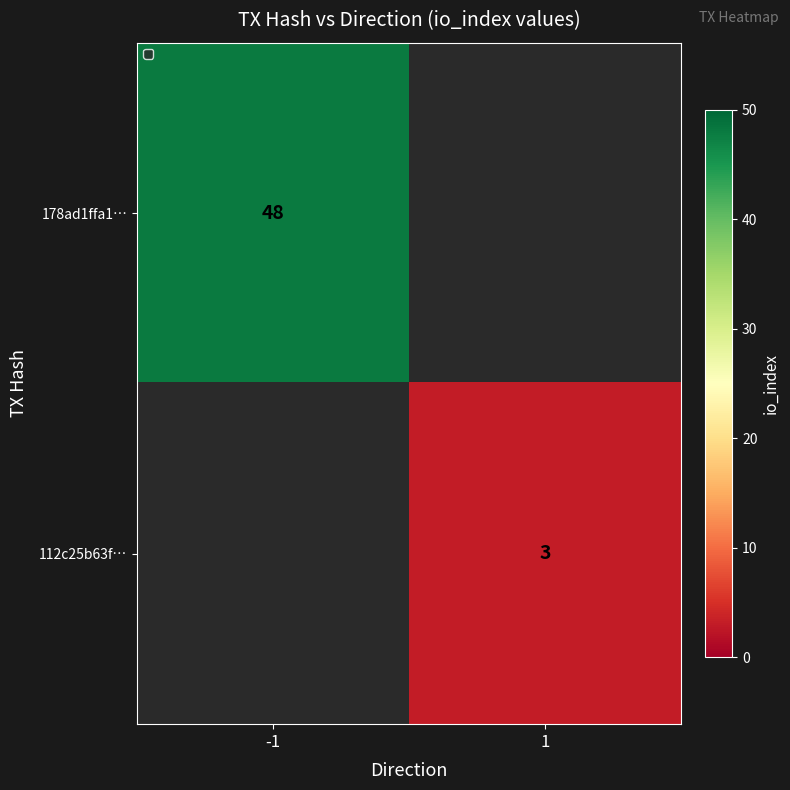

The value of 112c25b63f… at 1 is 5. True or false?

False